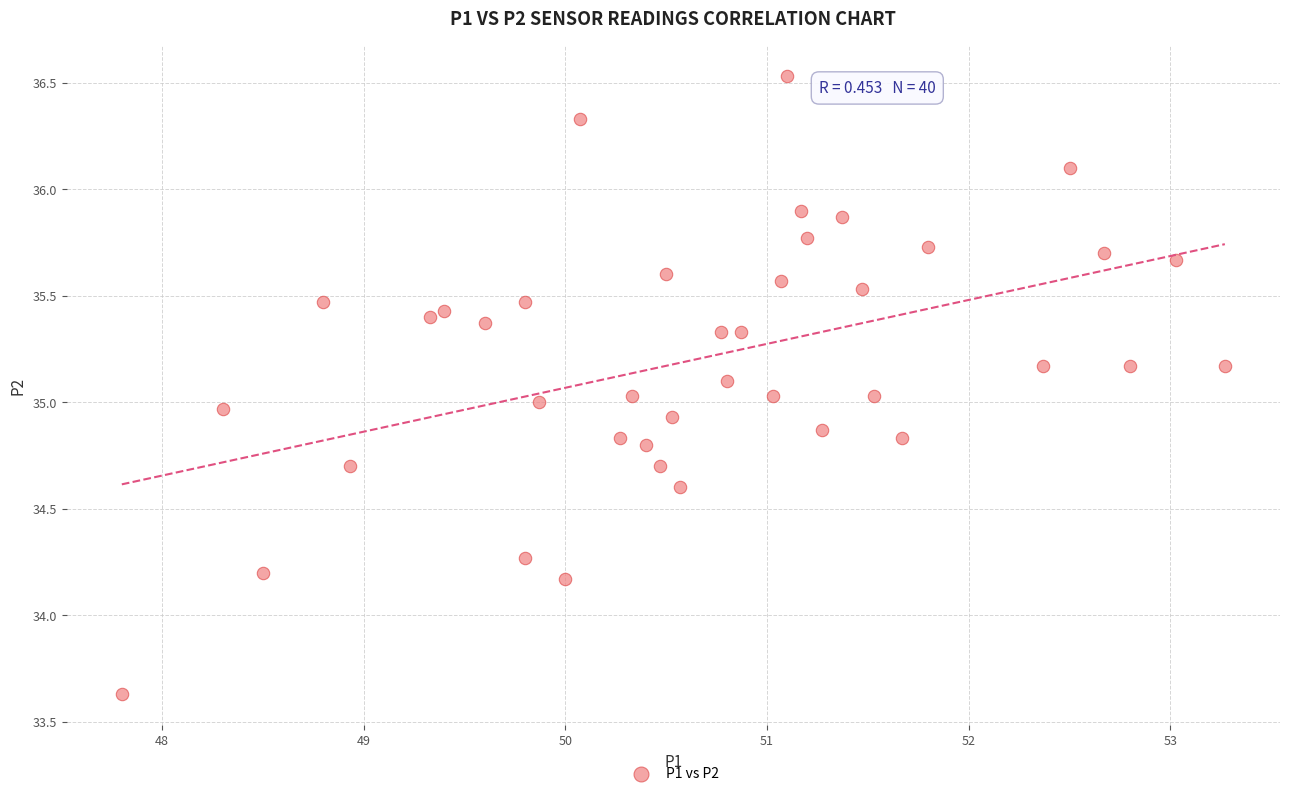

What is the range of X values (max minus min)?

5.5